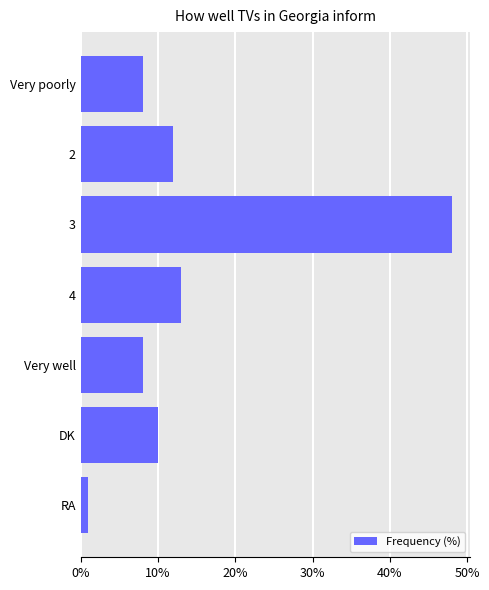

Approximately how many times larger is the value at Very well compared to 4?

0.6